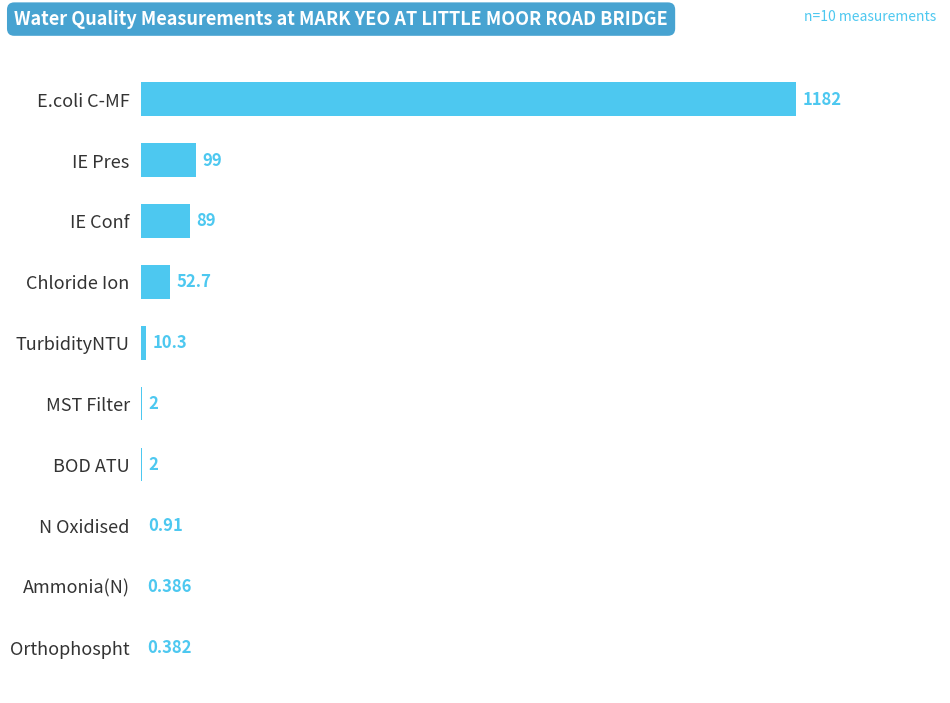

Between N Oxidised and IE Pres, which is larger?

IE Pres